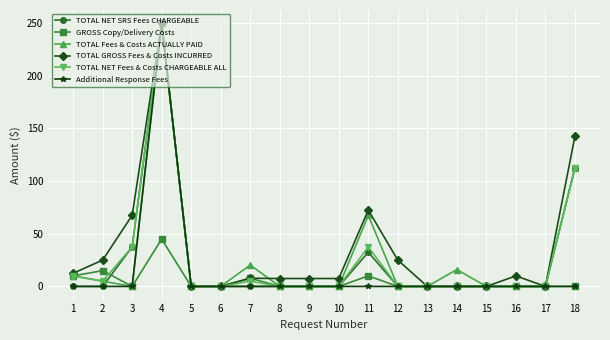

What is the approximate value of TOTAL NET Fees & Costs CHARGEABLE ALL at 18?

112.5